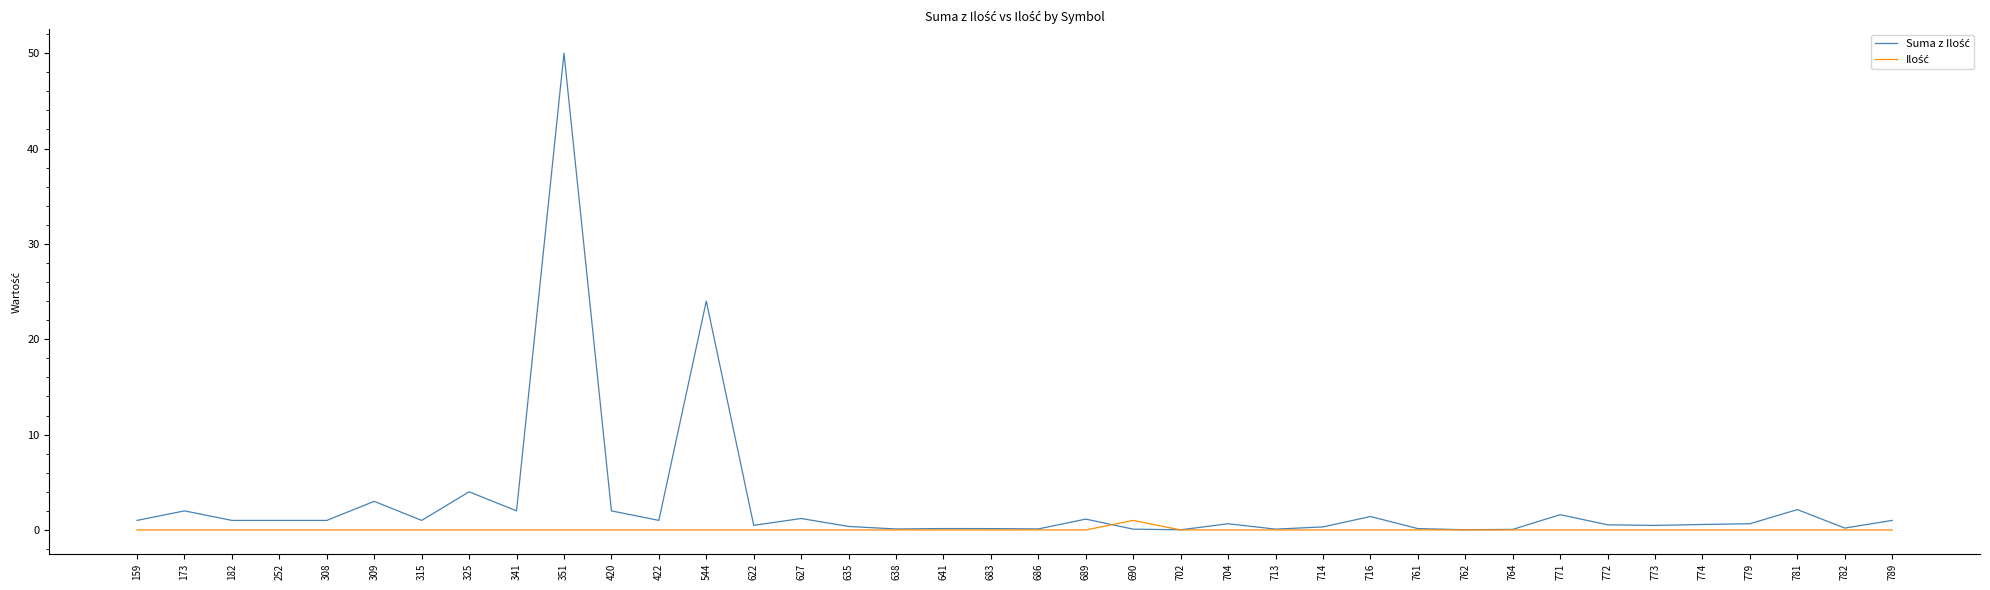

At which category does the chart reach its peak across all series?

351